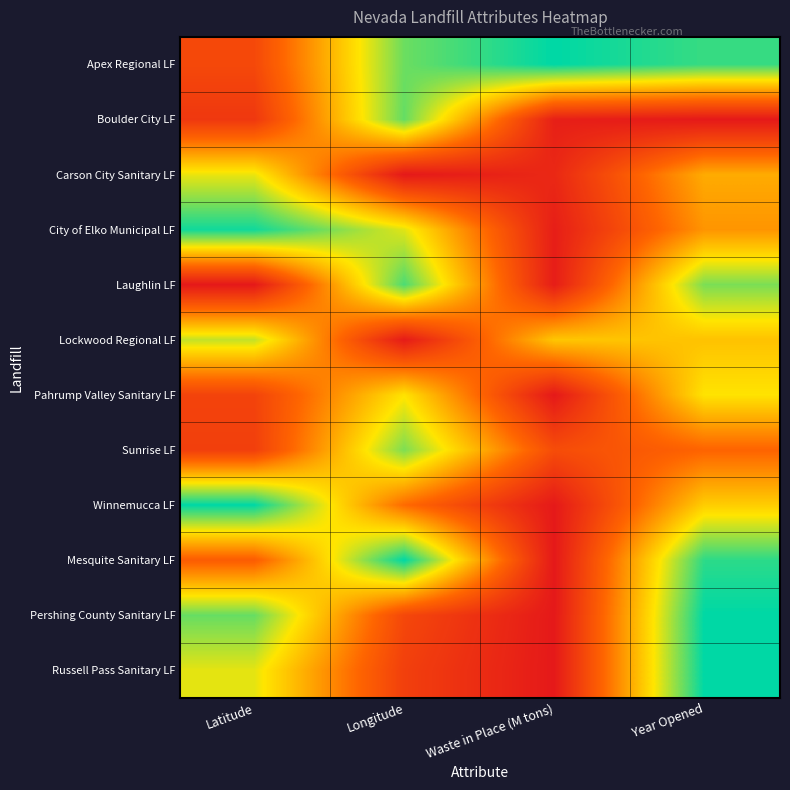

How many distinct data groups are displayed?

12